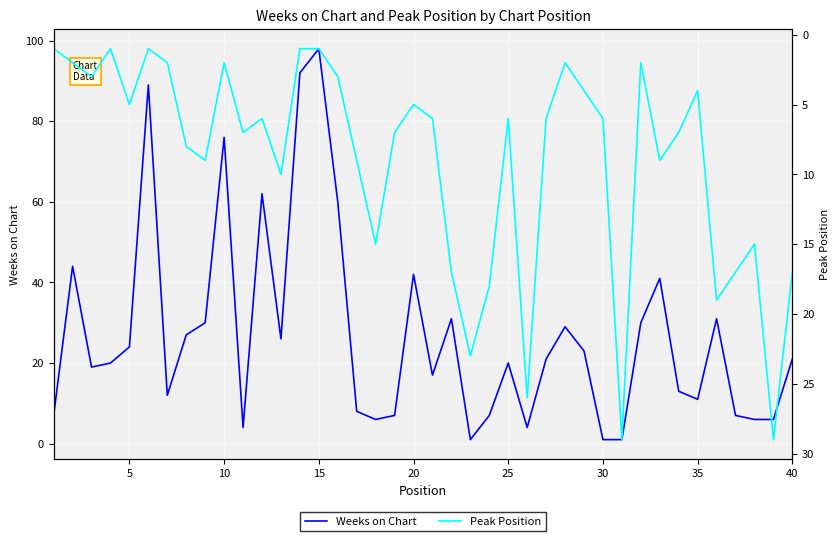

How many values in the Weeks on Chart series are below 21?

20